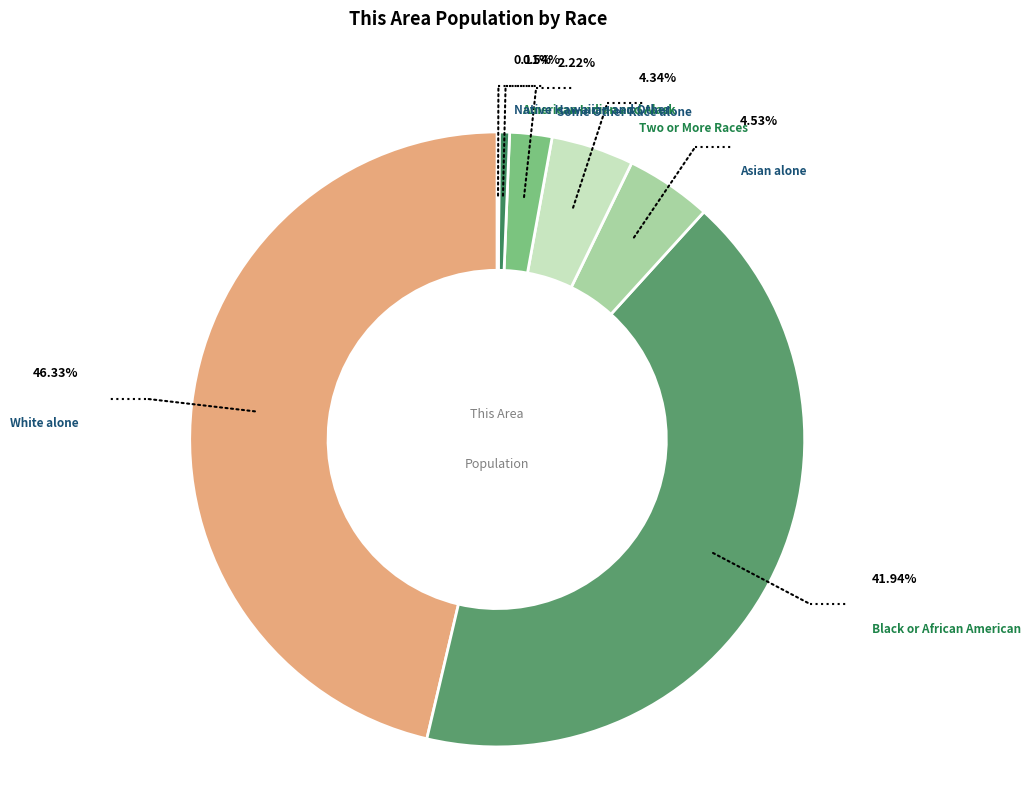

What is the largest slice in the pie chart?

White alone